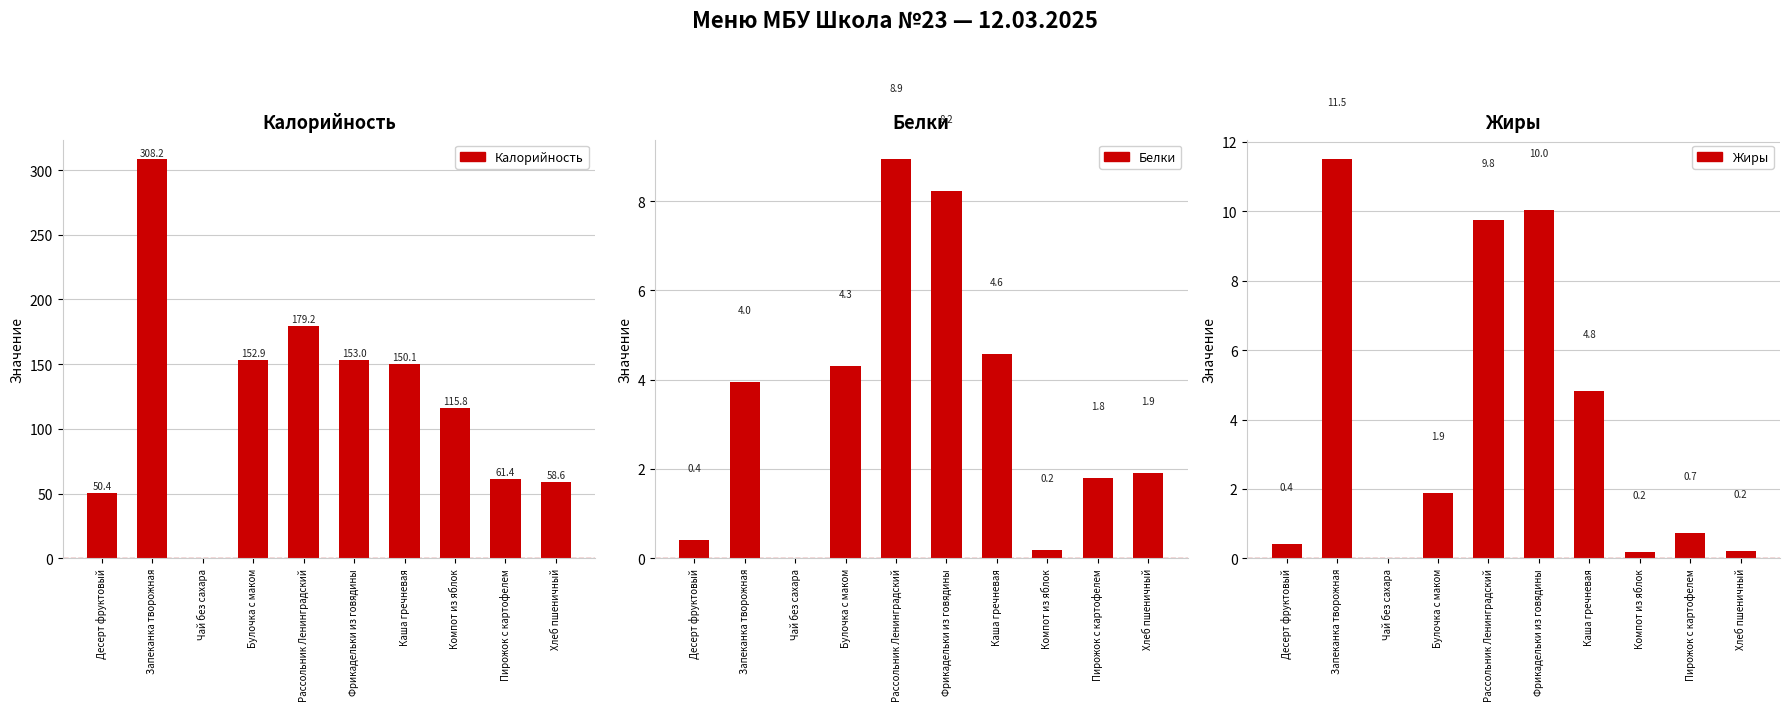

What are all the series names shown in the legend?

Калорийность, Белки, Жиры